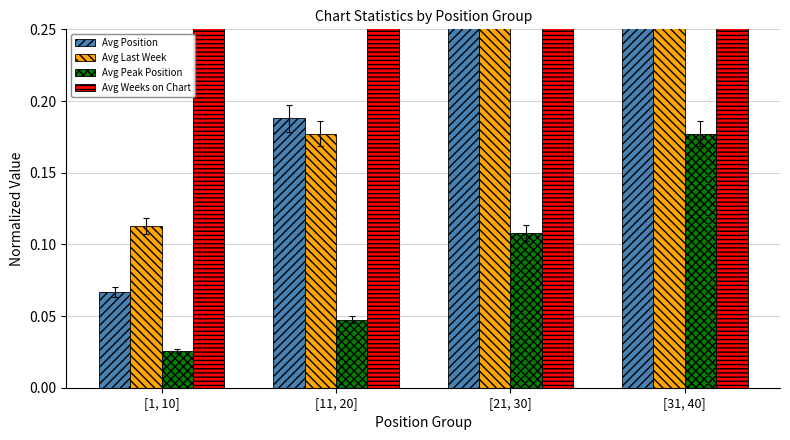

Reading left to right, extract all data points from this chart.

Avg Position: 0.1	0.2	0.3	0.4
Avg Last Week: 0.1	0.2	0.3	0.4
Avg Peak Position: 0.0	0.0	0.1	0.2
Avg Weeks on Chart: 0.7	1.0	0.9	0.9